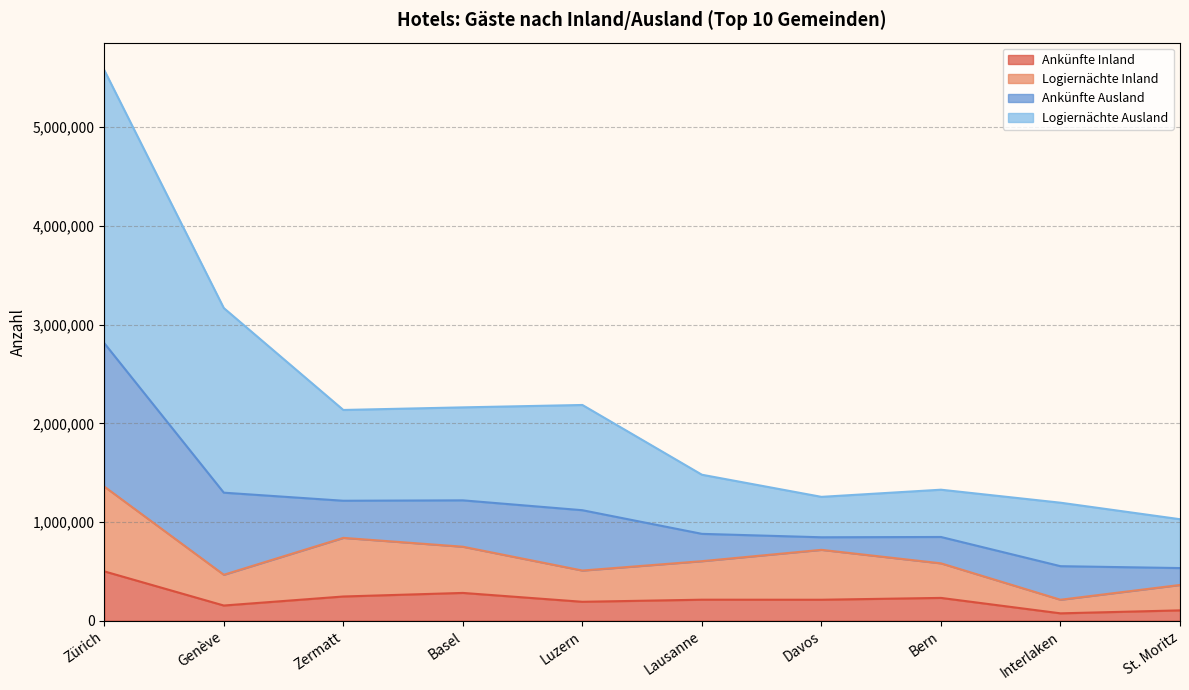

What is the difference between the highest and lowest values at Davos?

1042601